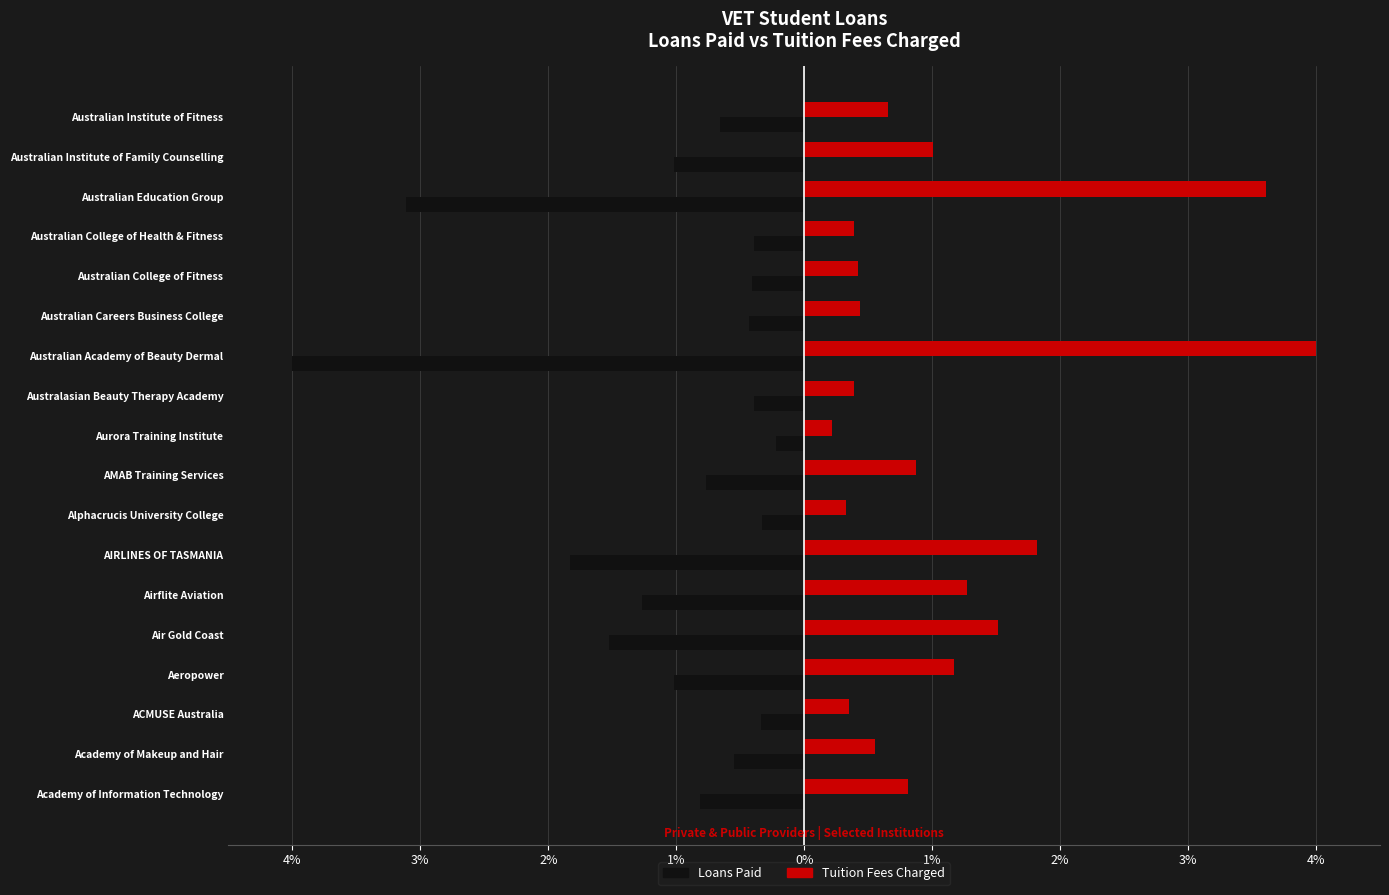

What are all the series names shown in the legend?

Loans Paid, Tuition Fees Charged